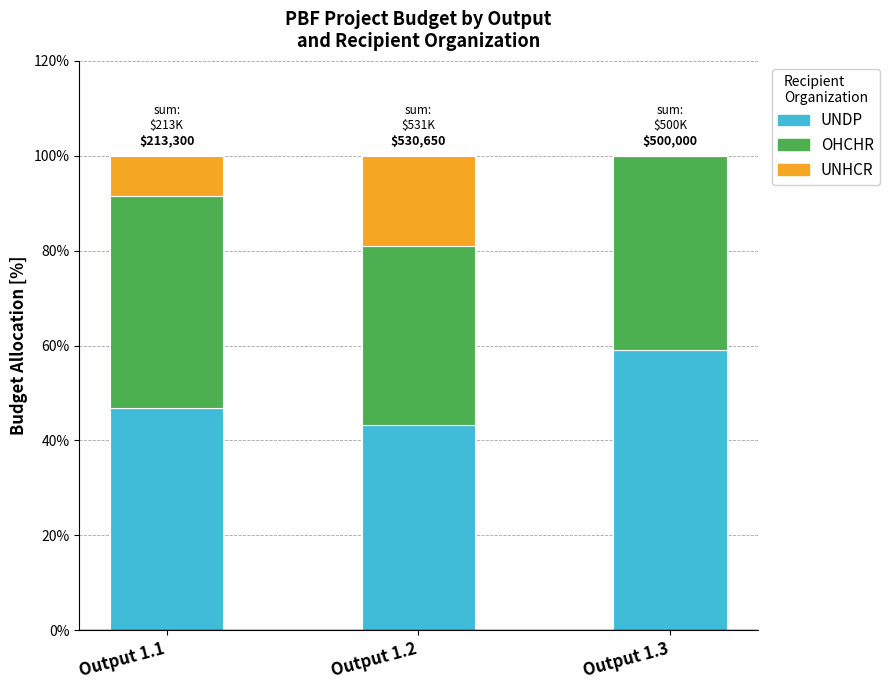

What is the total value across all series at Output 1.3?

100.0